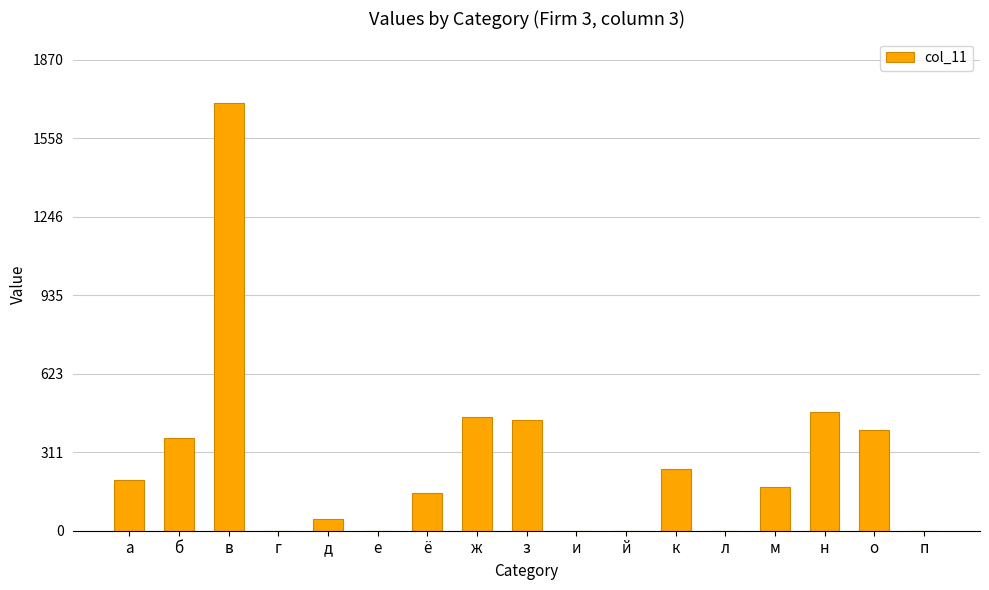

How many series are shown in this chart?

1